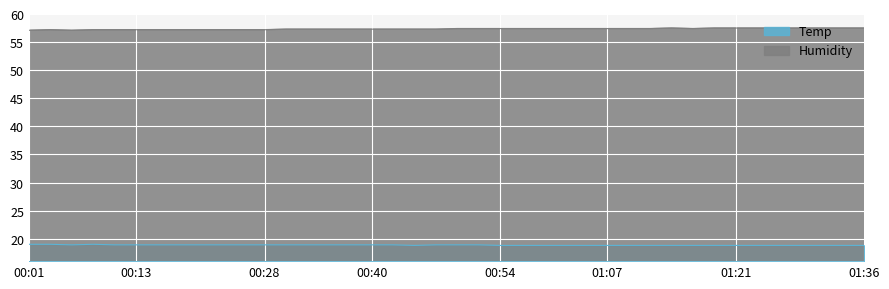

Which series has the largest total across all categories?

Humidity